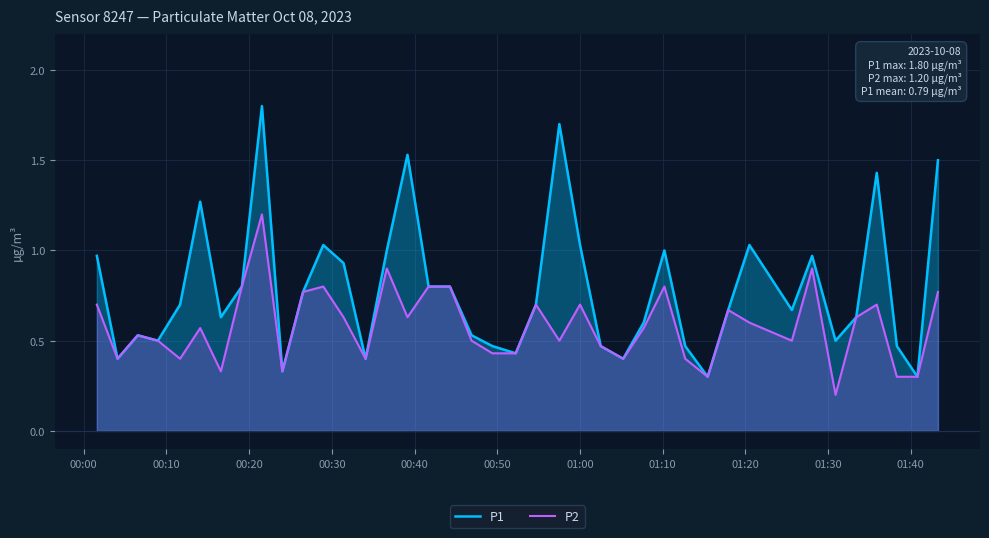

List the series in order of their peak value, highest first.

P1, P2